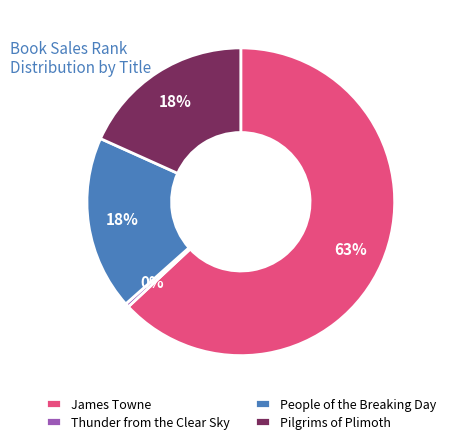

Does James Towne represent more than half of the total?

Yes